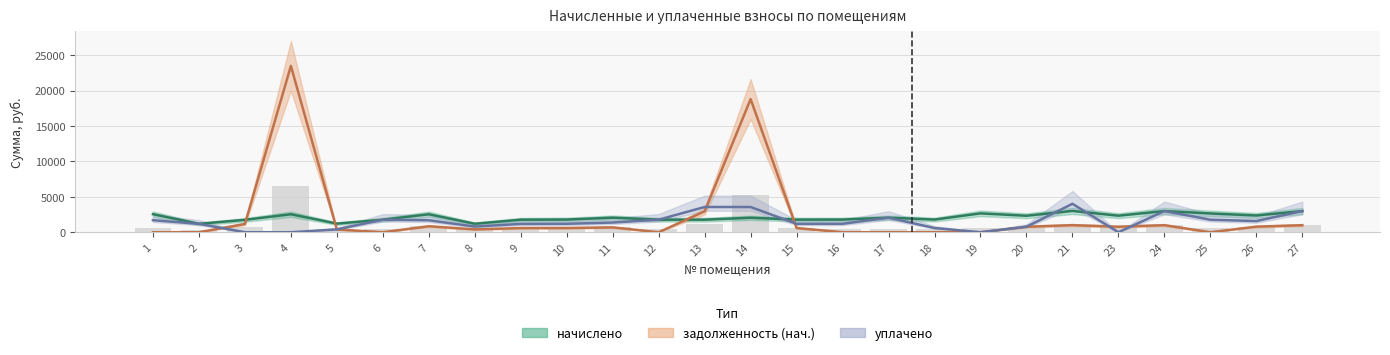

Is it true that уплачено equals 1700.9 at 1?

True